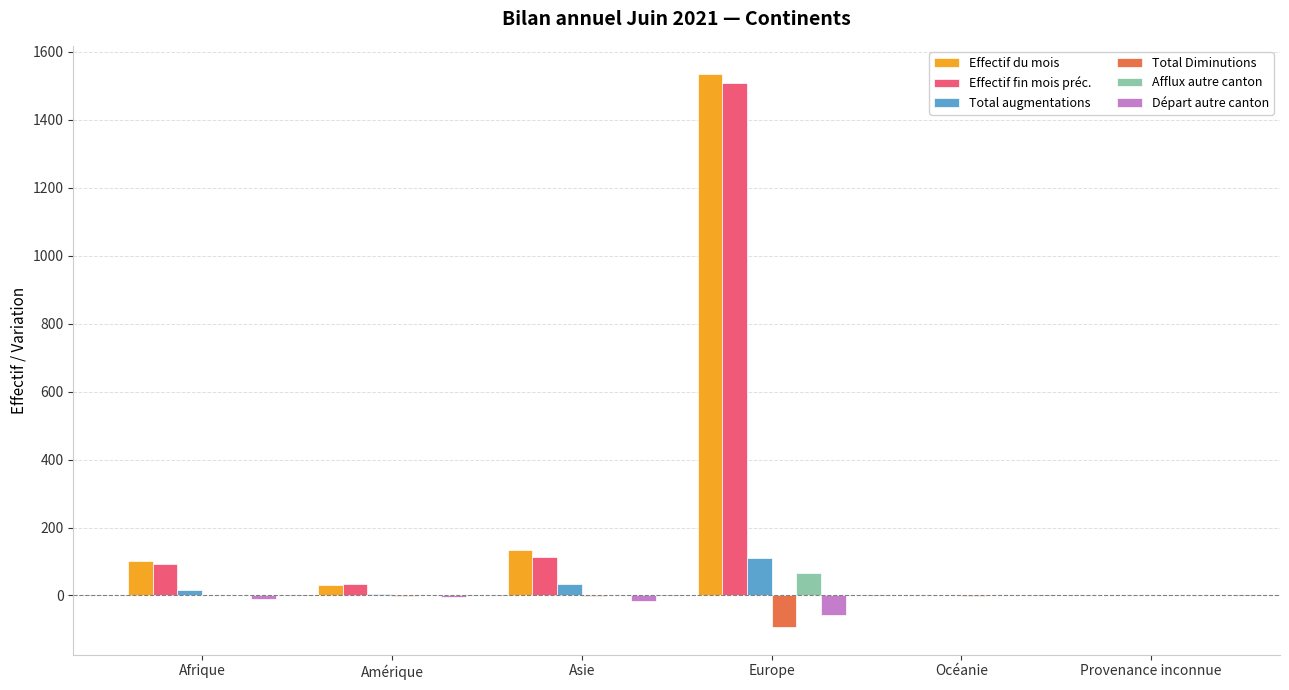

The Départ autre canton series shows 0 at Océanie. True or false?

True